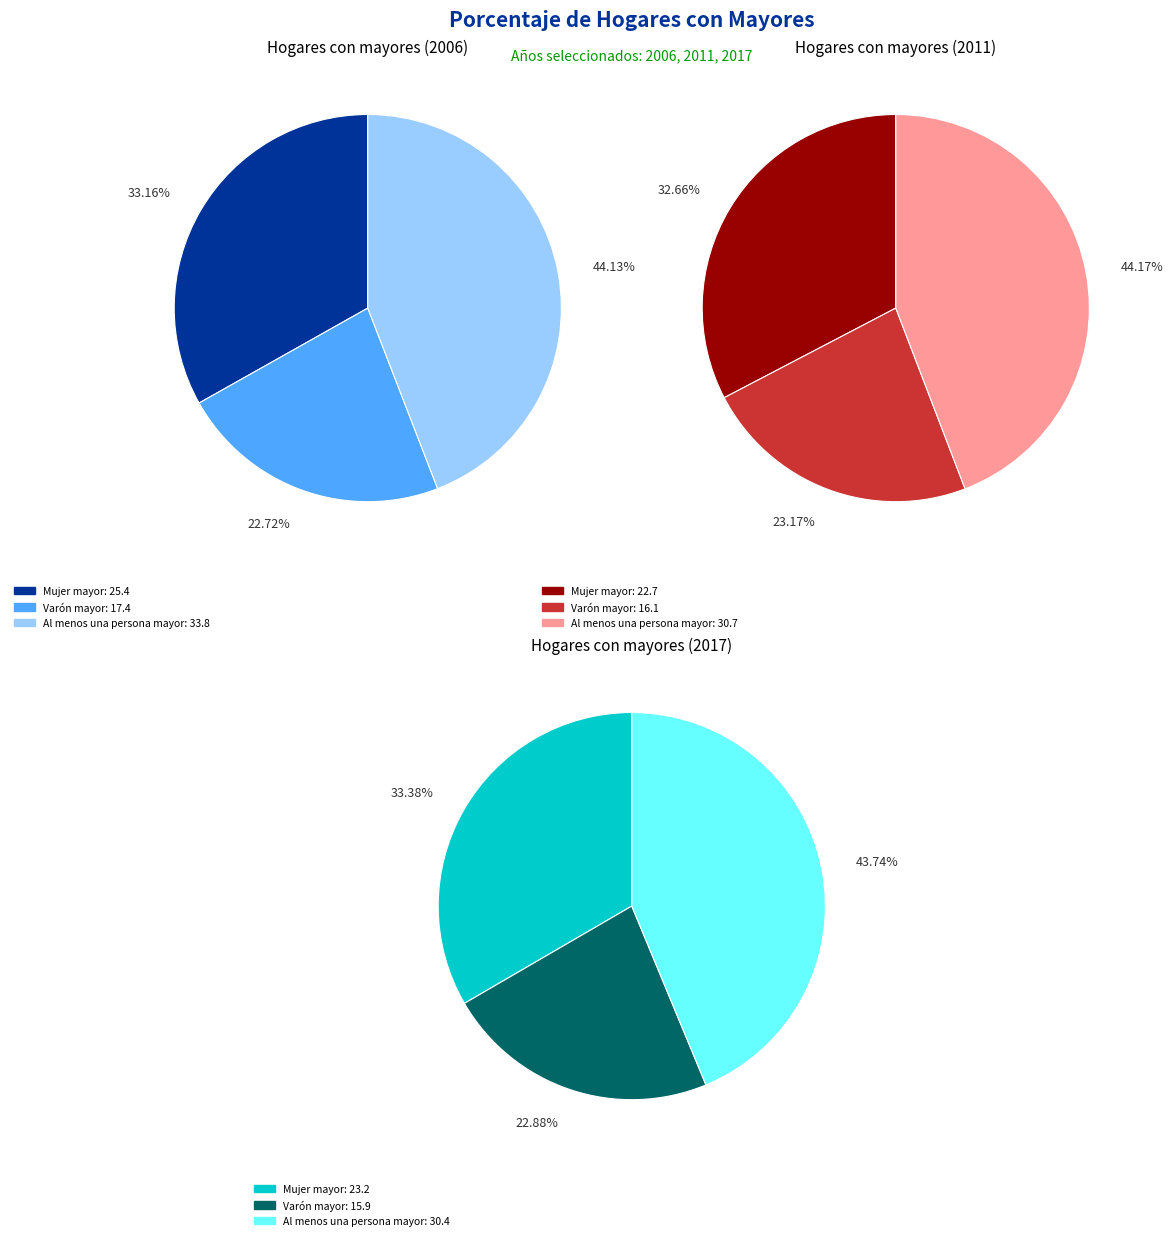

To the nearest percent, what percentage of the pie is 0?

33%